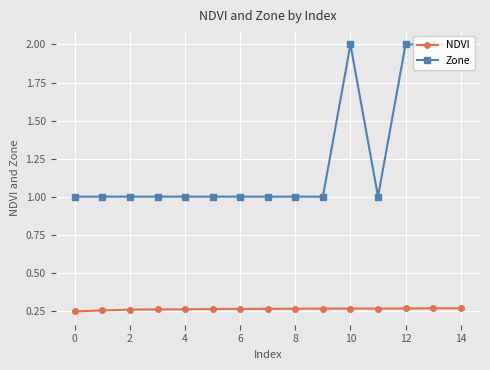

True or false: Zone and NDVI cross at least once.

False